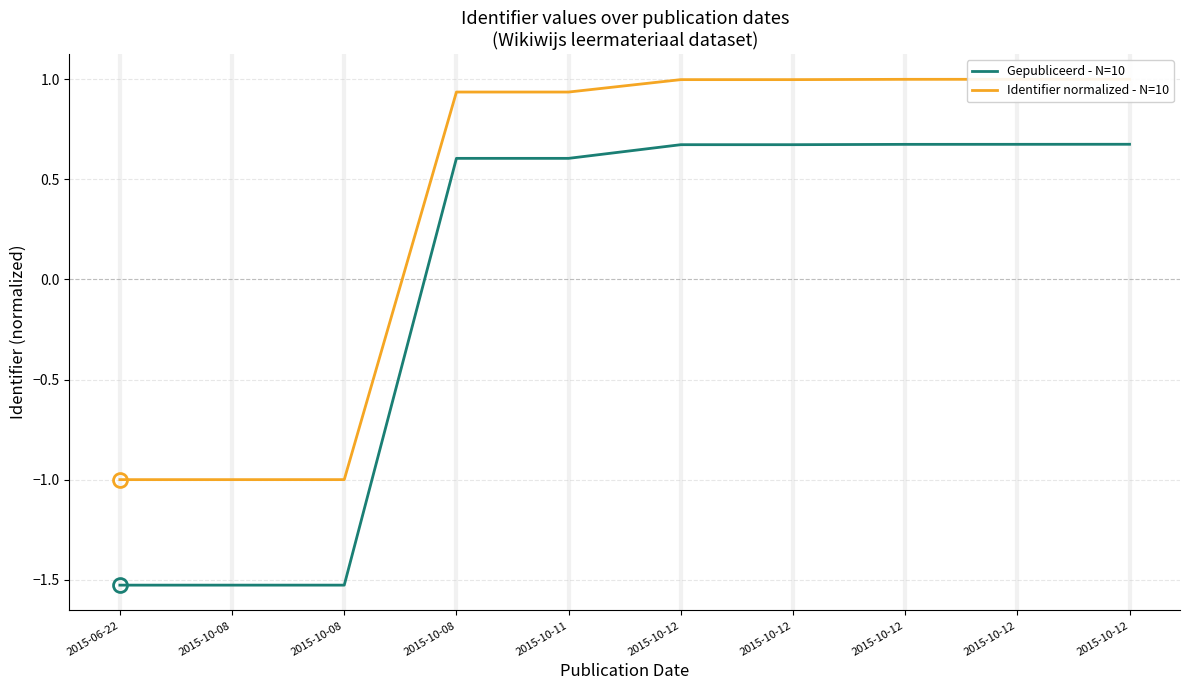

Which series has the largest total across all categories?

Identifier normalized - N=10